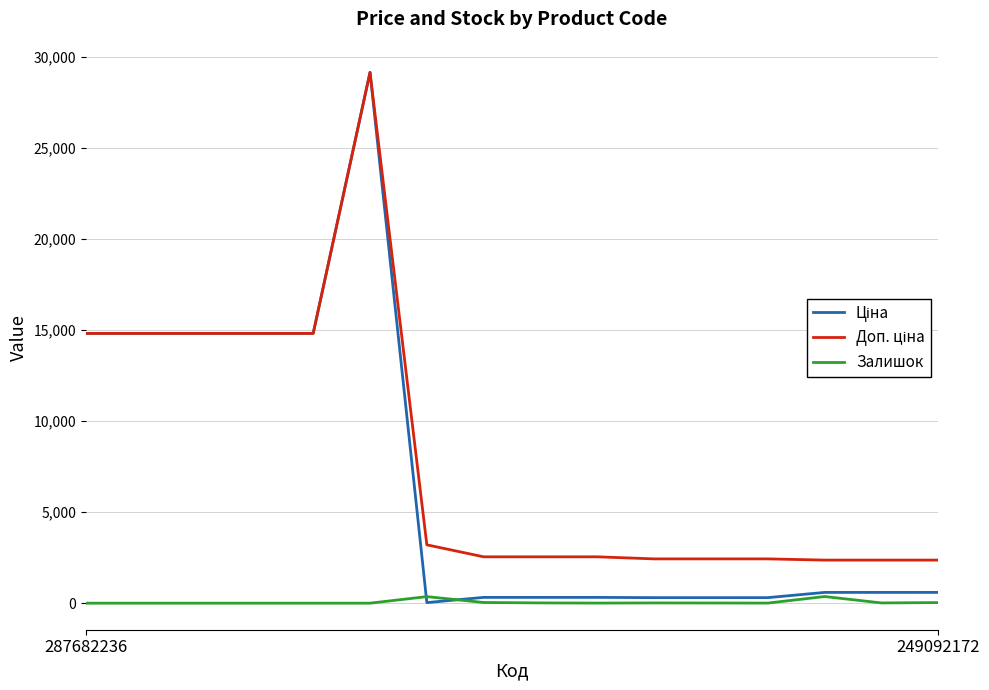

Reading left to right, list all the values displayed in this chart.

Ціна: 14817.6	14817.6	14817.6	14817.6	14817.6	29152.3	32.0	318.3	318.3	318.3	304.1	304.1	304.1	591.6	591.6	591.6
Доп. ціна: 14817.6	14817.6	14817.6	14817.6	14817.6	29152.3	3205.0	2546.4	2546.4	2546.4	2432.8	2432.8	2432.8	2366.5	2366.5	2366.5
Залишок: 0.0	0.0	0.0	0.0	0.0	0.0	360.0	38.0	15.0	5.0	14.0	10.0	5.0	365.0	14.0	33.0